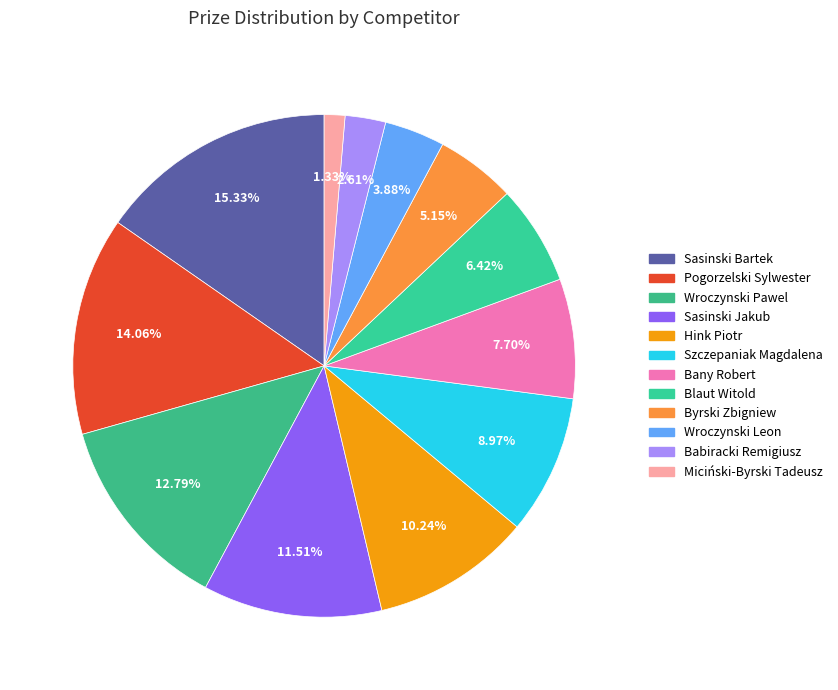

To the nearest percent, what is the difference between the Sasinski Bartek and Szczepaniak Magdalena slice percentages?

6%